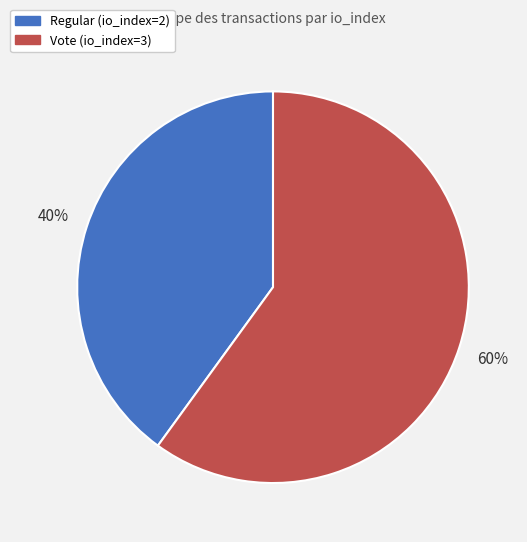

How many segments does this pie chart have?

2